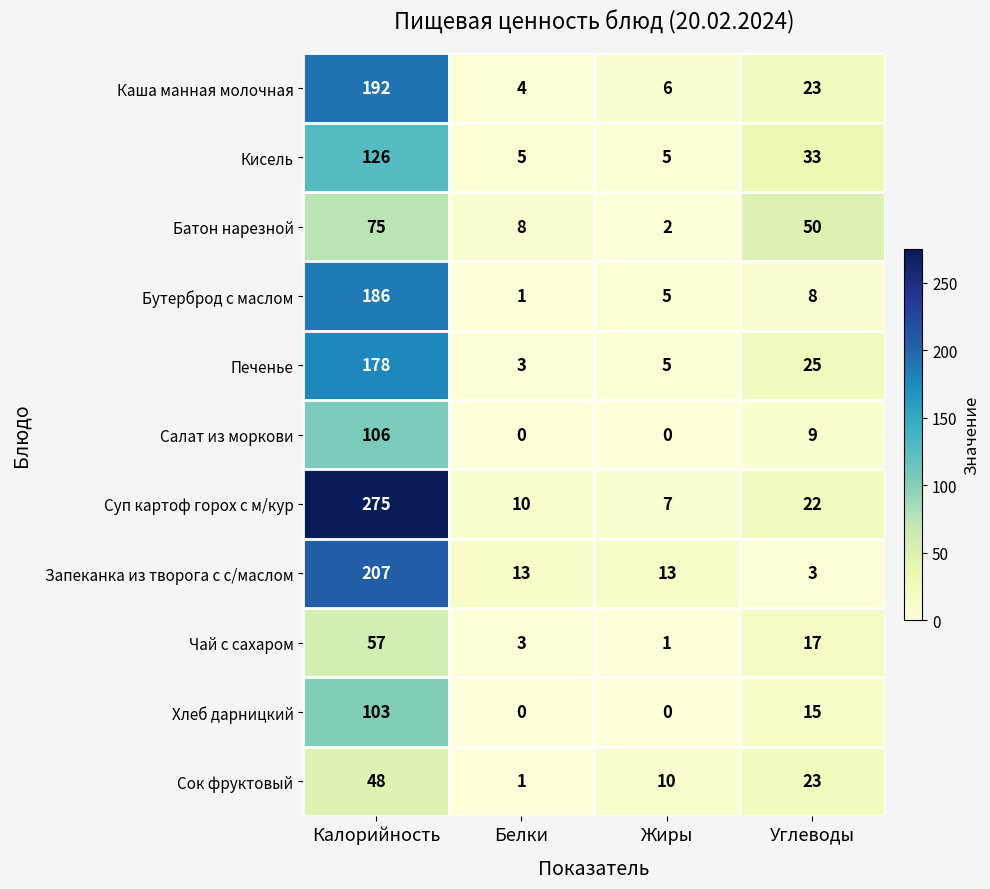

How many series are shown in this chart?

11